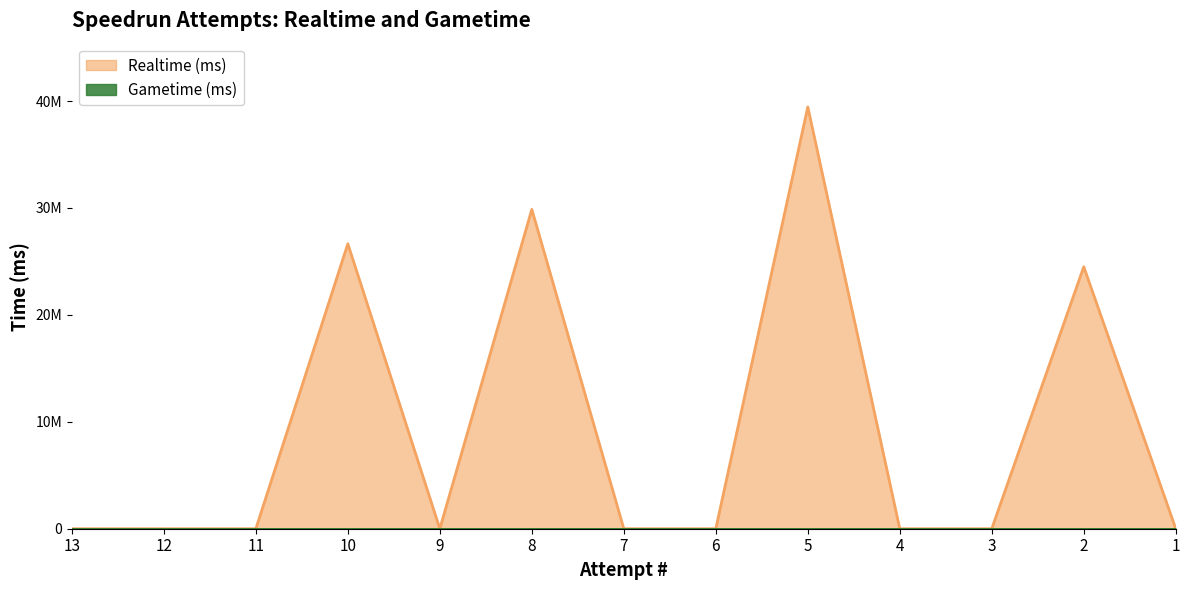

How many points are higher than both their immediate neighbors (excluding endpoints)?

4